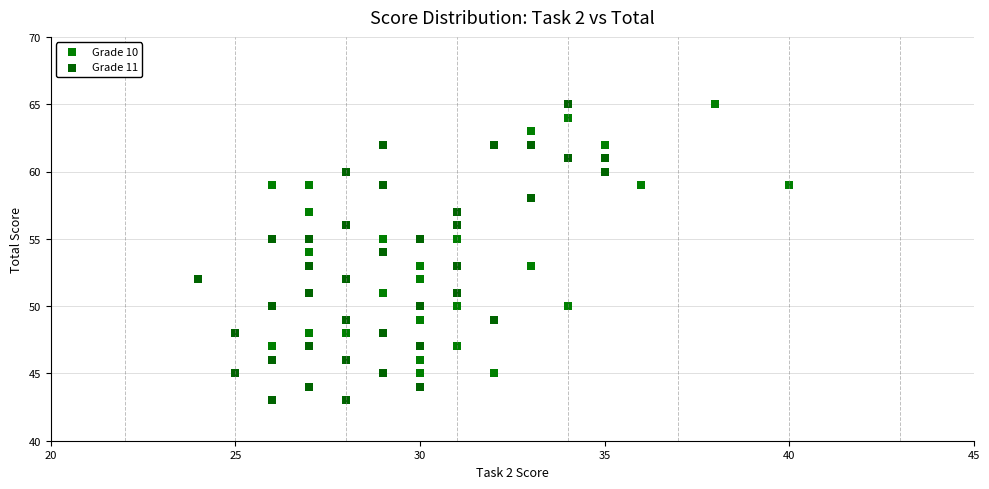

Which series contains the lowest Y value?

Grade 11